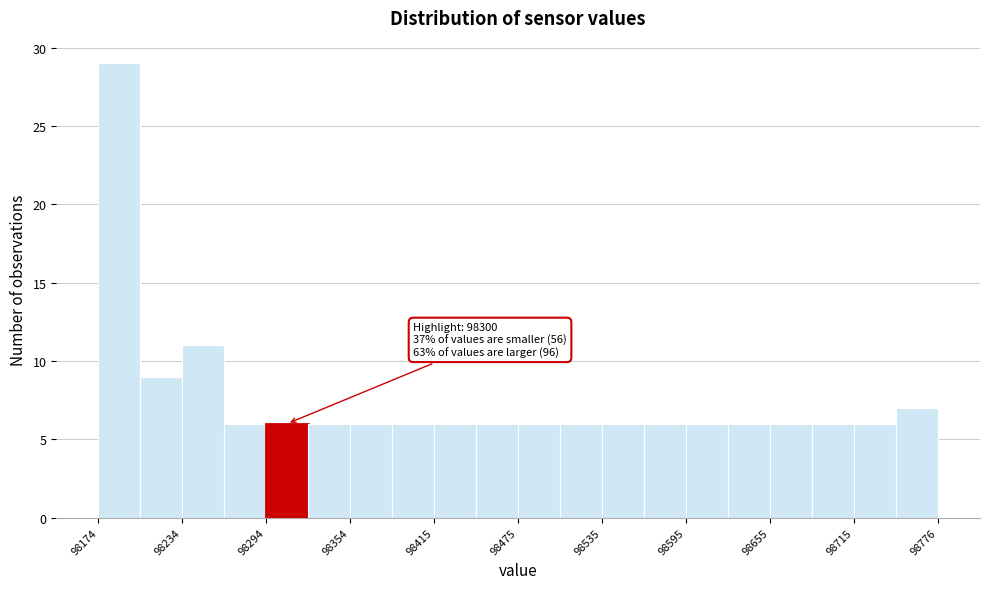

Read against the x-axis, roughly where is the centre of the tallest bar?

98190